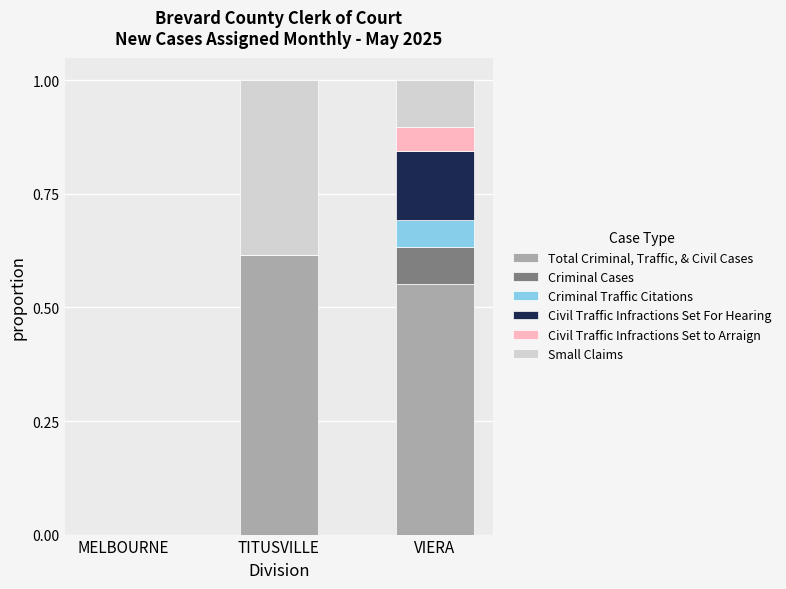

Are the bars horizontal?

No